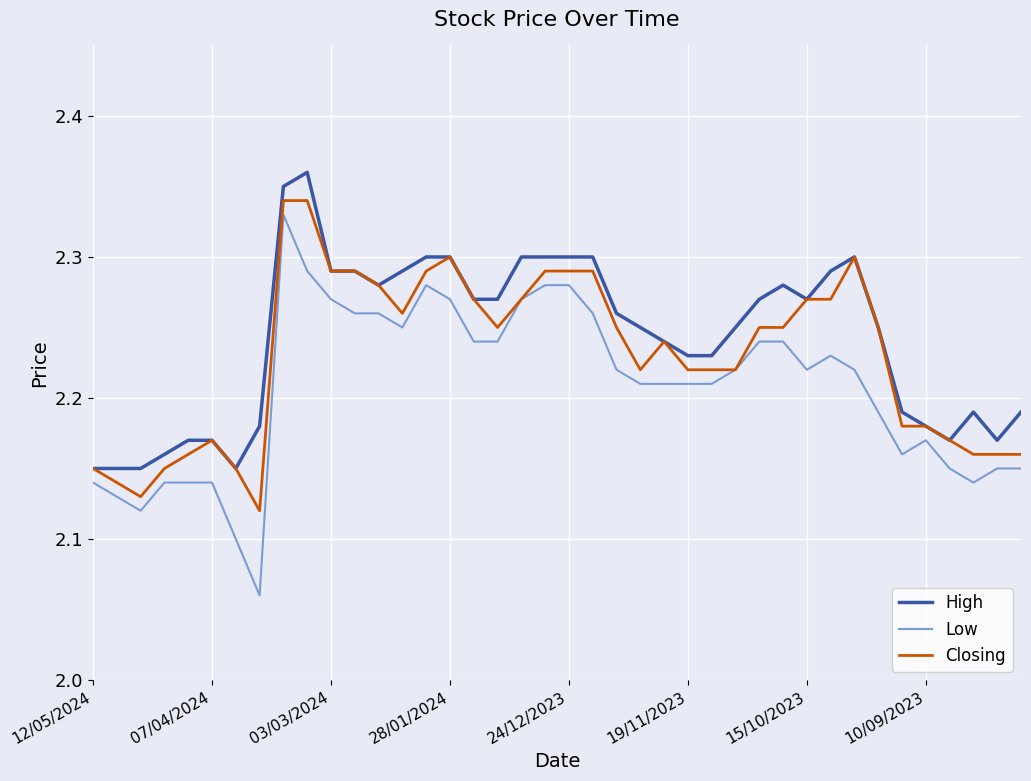

Rank the series by their average value, from highest to lowest.

High, Closing, Low